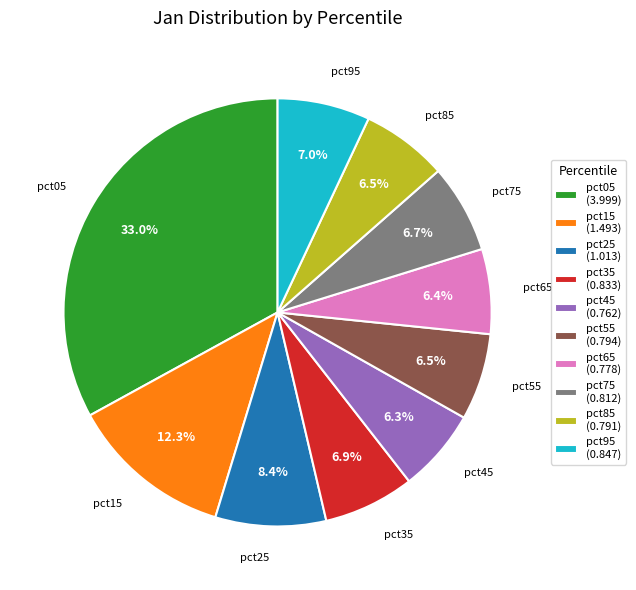

To the nearest percent, what is the difference between the largest and smallest slice percentages?

27%